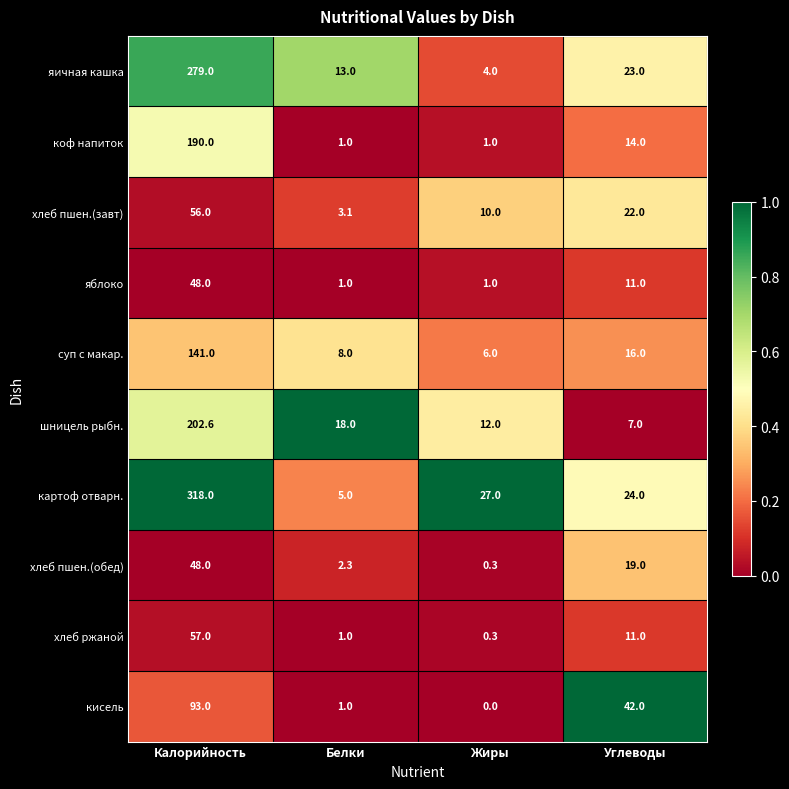

Count the number of categories in the chart.

4